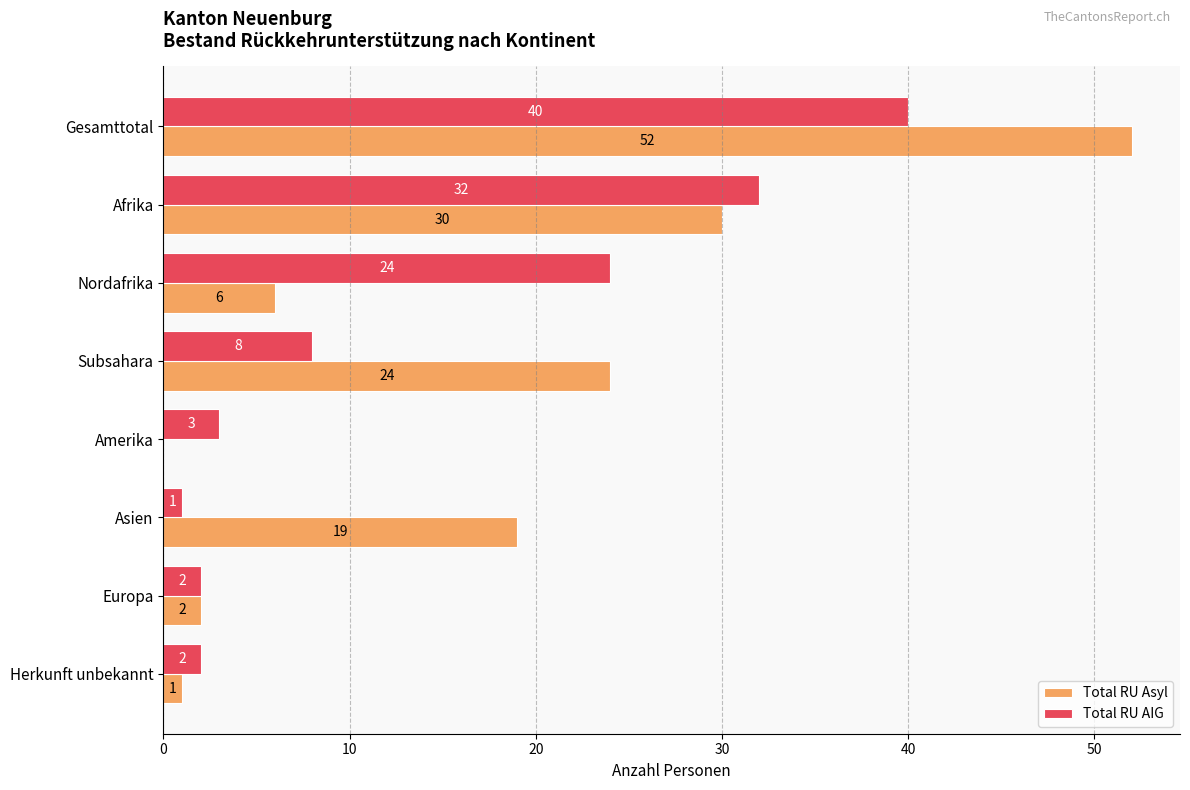

What is the sum of the Total RU AIG values at Amerika and Asien?

4